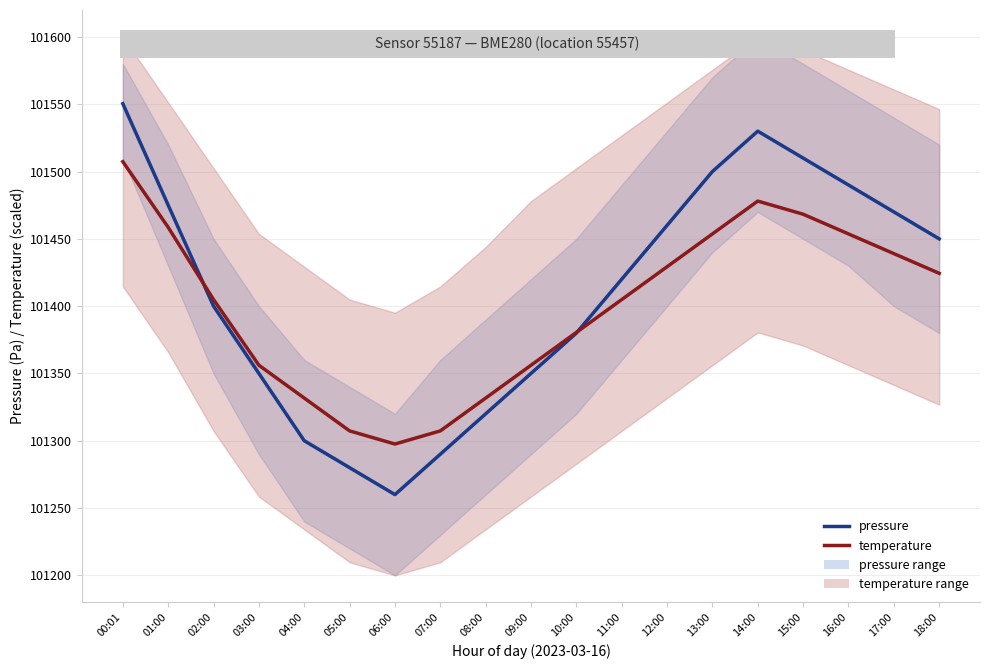

In pressure, how many points are higher than both neighbors (excluding endpoints)?

1